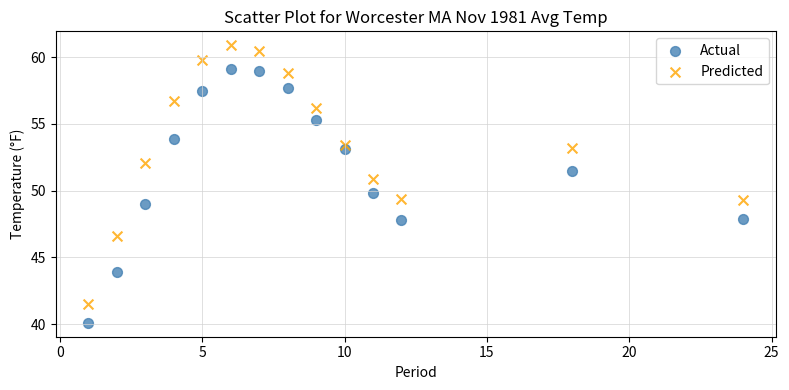

Across all data points, what is the range of X values (max minus min)?

23.0